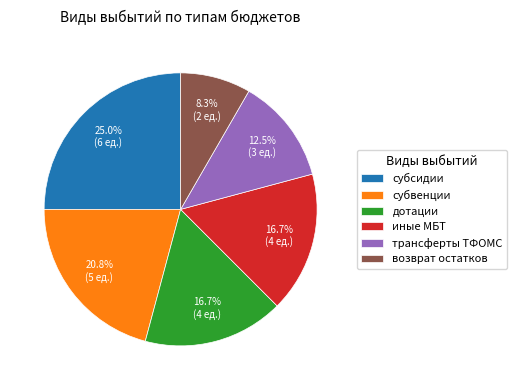

Which has a higher value, субсидии or дотации?

субсидии